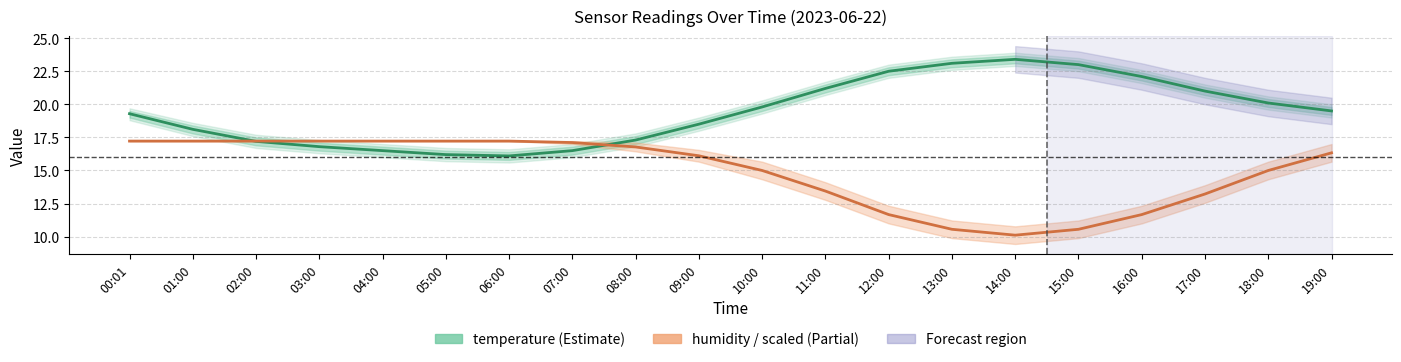

Reading left to right, list all the values displayed in this chart.

temperature: 19.3	18.1	17.2	16.8	16.5	16.2	16.1	16.5	17.3	18.5	19.8	21.2	22.5	23.1	23.4	23.0	22.1	21.0	20.1	19.5
humidity (scaled): 17.2	17.2	17.2	17.2	17.2	17.2	17.2	17.1	16.8	16.1	15.0	13.4	11.7	10.6	10.1	10.6	11.7	13.2	15.0	16.3